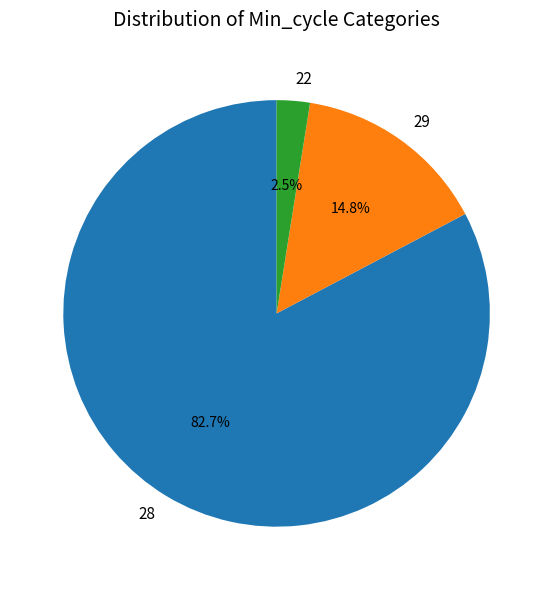

Is it true that 28 is 8% of the pie?

False